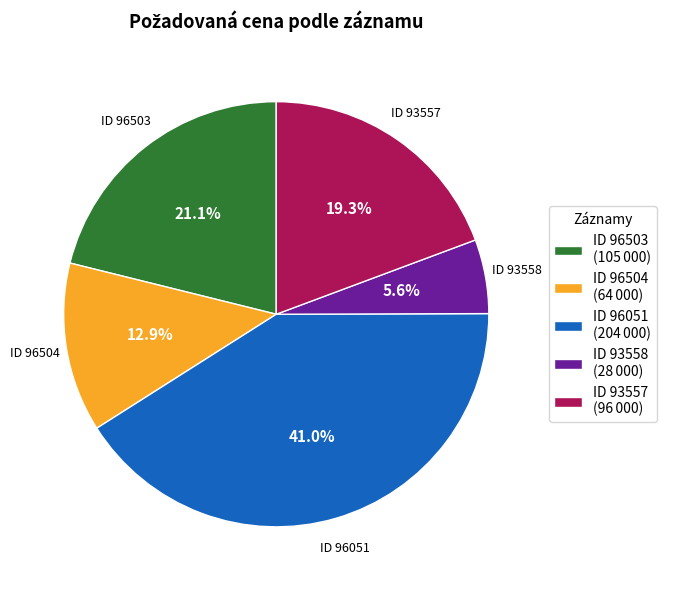

Is there any slice that represents more than half of the pie?

No